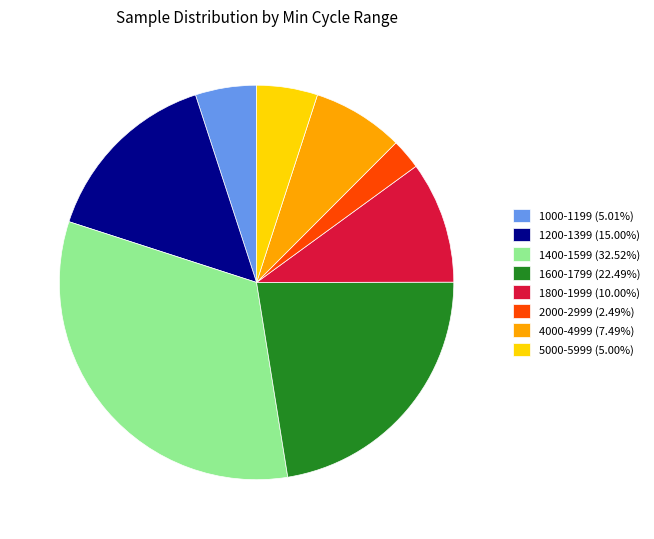

Is there any slice that represents more than half of the pie?

No